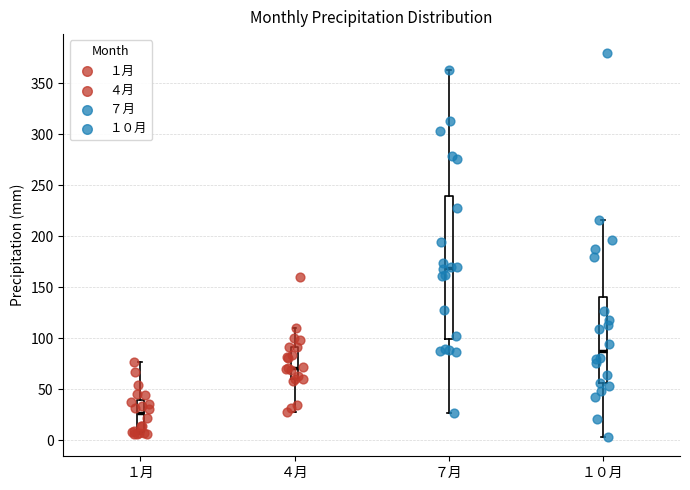

Comparing the boxes themselves (not the whiskers), which one is the tallest?

７月